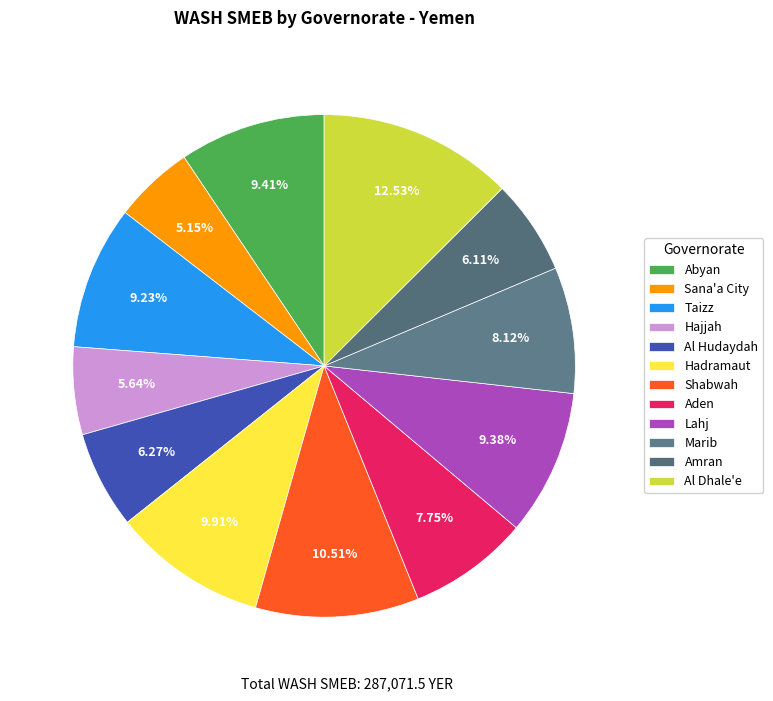

What percentage is the Abyan slice, to the nearest percent?

9%